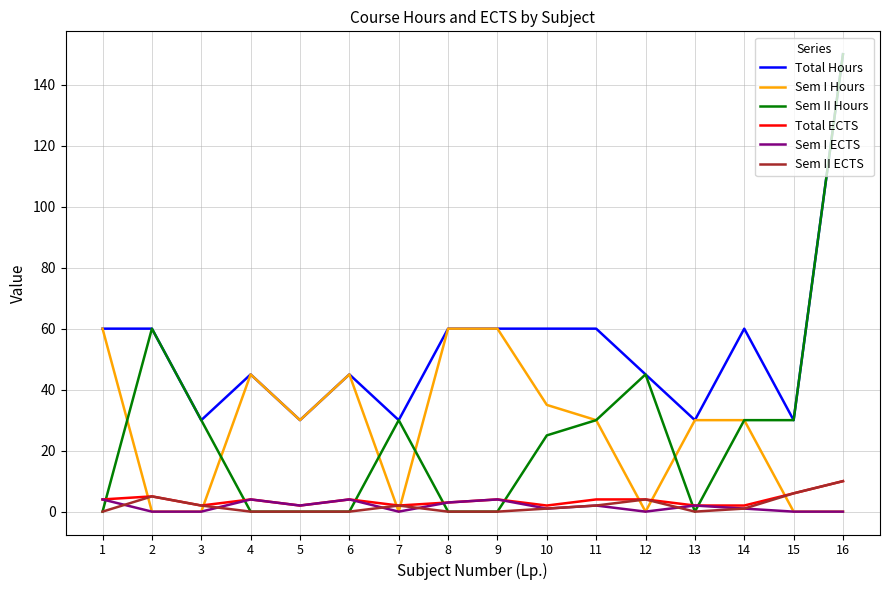

Is the value of Sem I Hours at 10 greater than the value of Total Hours at 5?

Yes